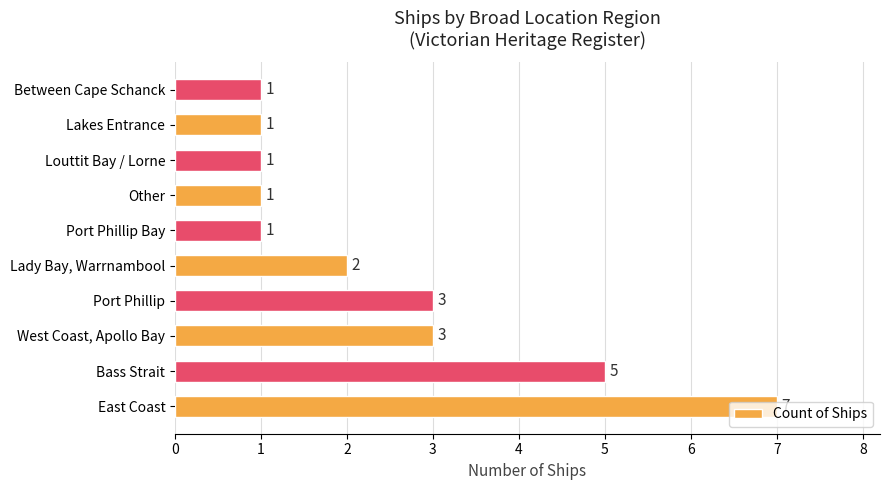

How many data points does each series have?

10